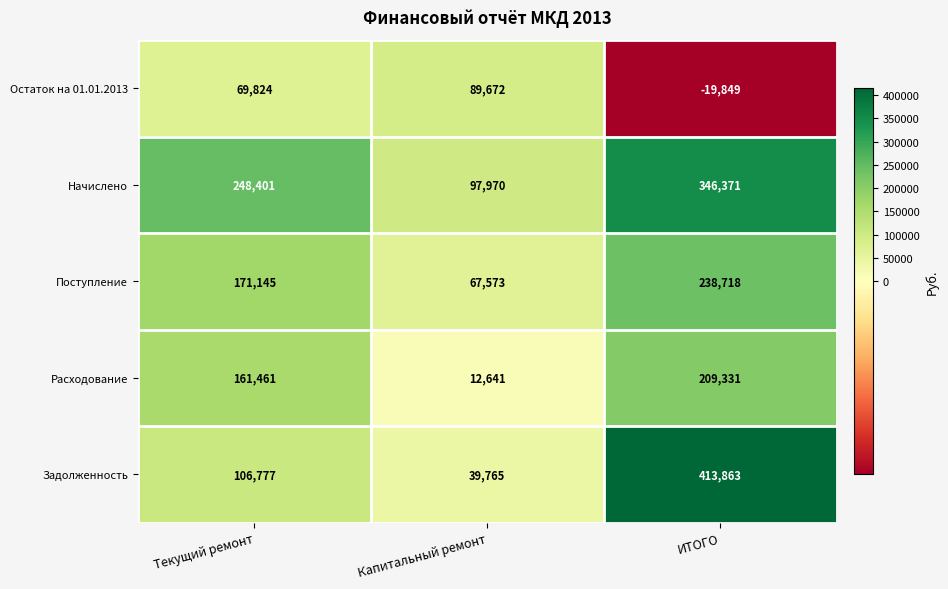

What is the maximum value shown in the chart?

413863